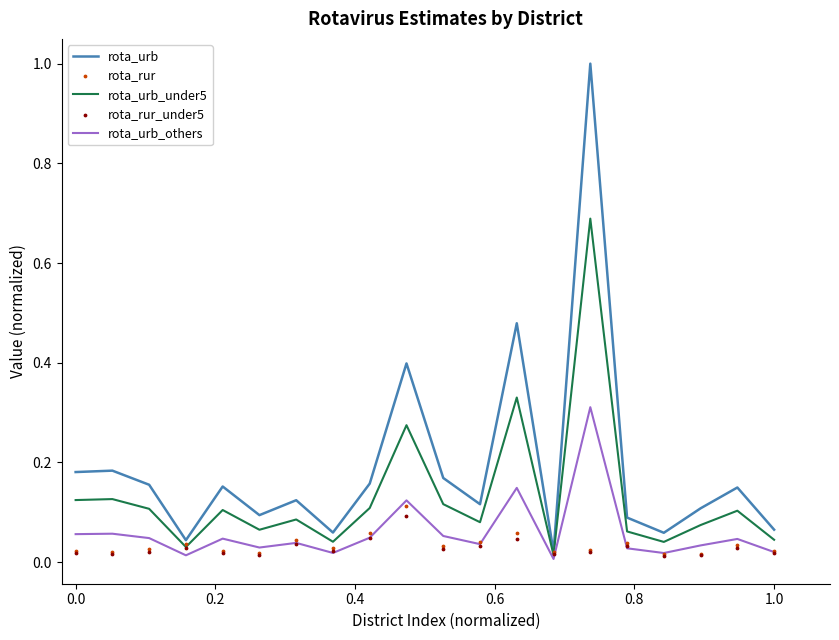

Which series reaches the minimum Y coordinate?

rota_urb_others